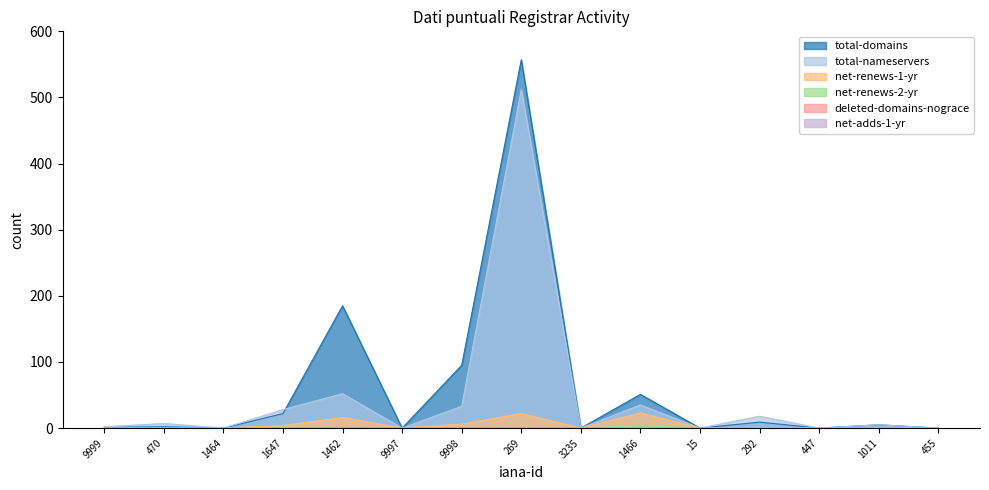

Where do total-nameservers and total-domains first cross each other?

1647 and 1462